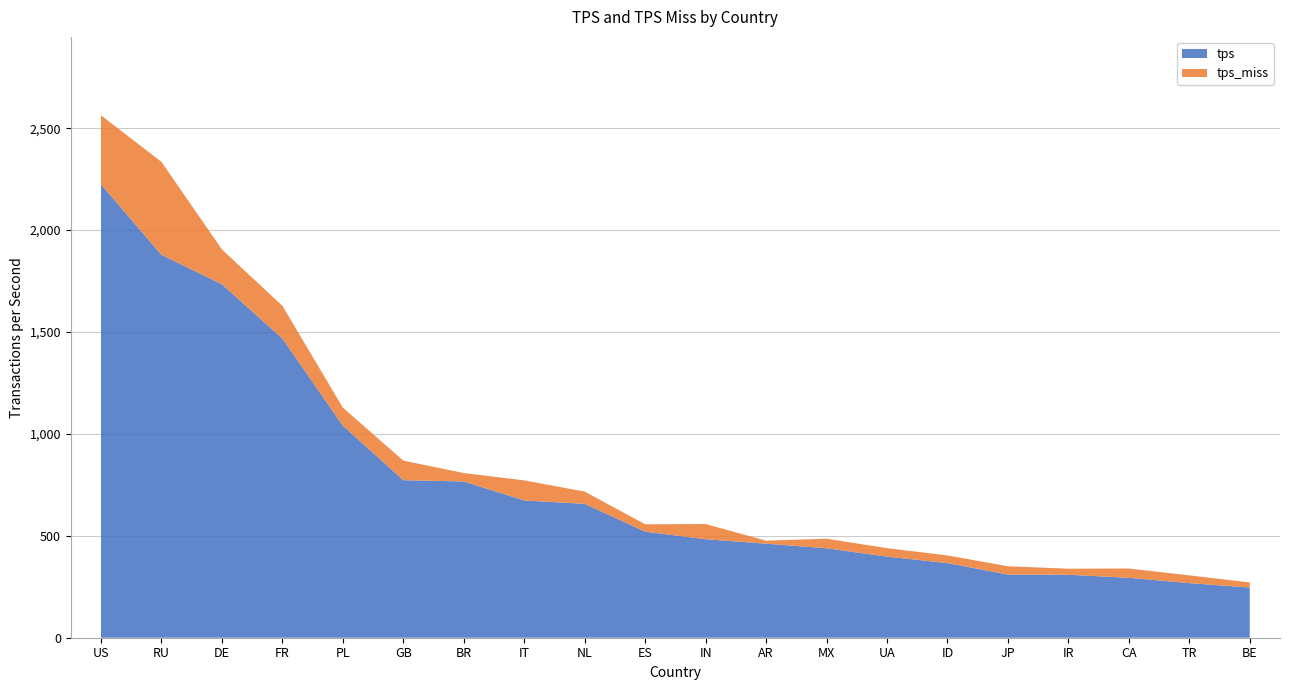

Reading left to right, list all the values displayed in this chart.

tps: 2224.6	1878.7	1734.3	1467.8	1040.5	773.0	766.6	673.5	656.9	520.5	483.3	461.6	439.0	398.0	366.1	310.0	309.0	294.0	267.9	246.4
tps_miss: 339.0	456.0	170.8	160.9	88.4	96.0	41.5	98.5	60.2	36.0	74.6	14.6	46.9	41.5	37.7	40.6	29.7	45.6	38.1	24.9